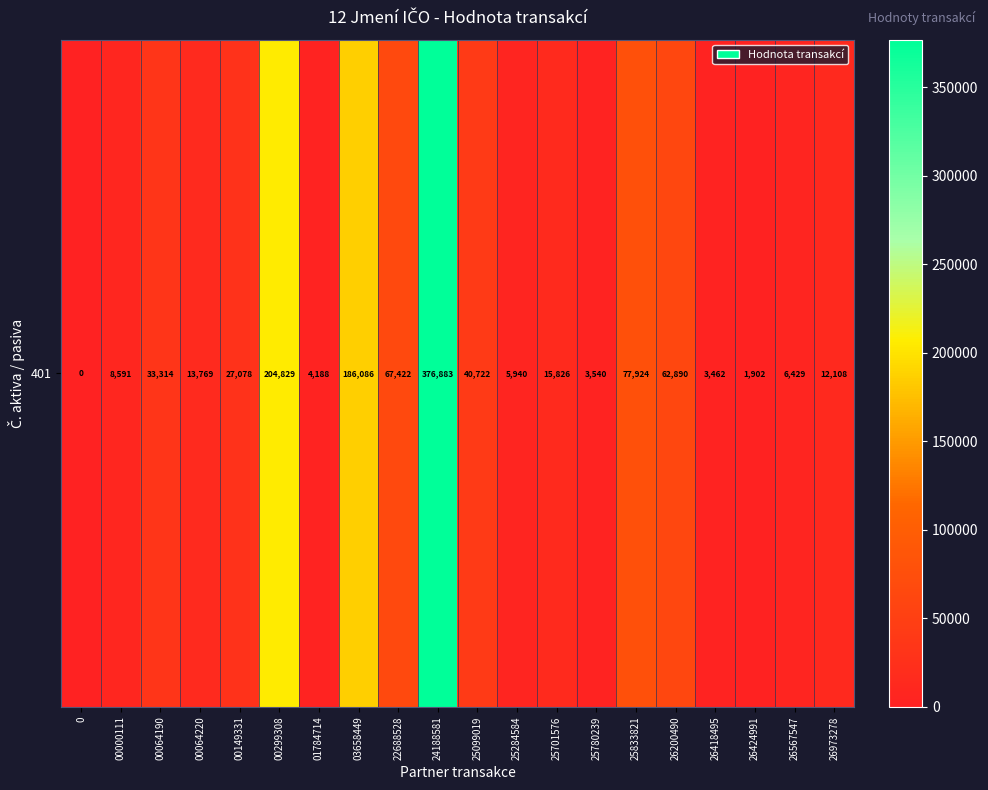

What is the sum of all values?

1152902.7